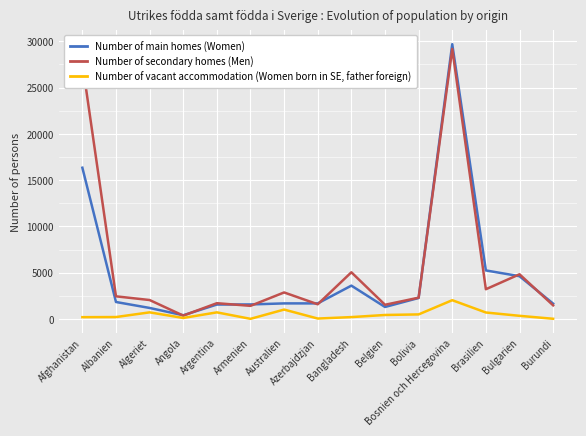

The value of Number of vacant accommodation (Women born in SE, father foreign) at Algeriet is 719. True or false?

True